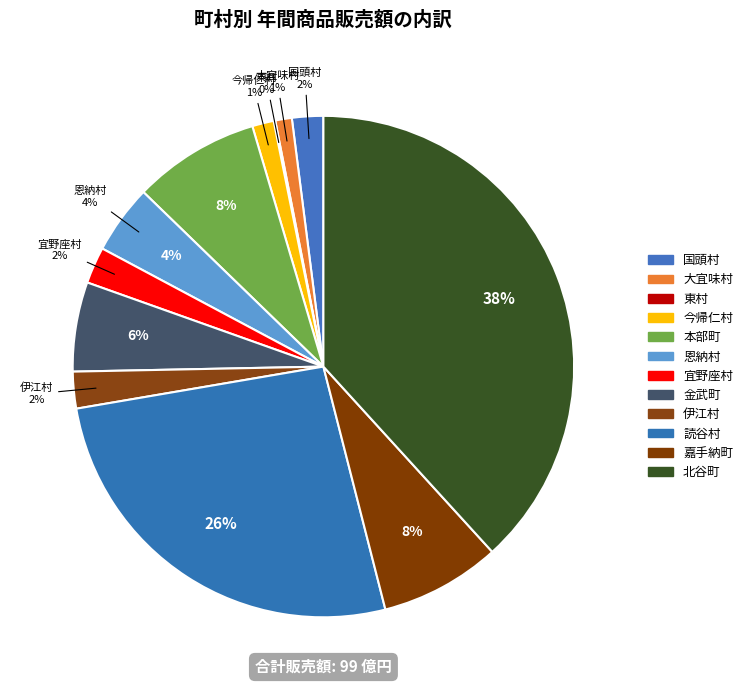

How many slices are in this pie chart?

12